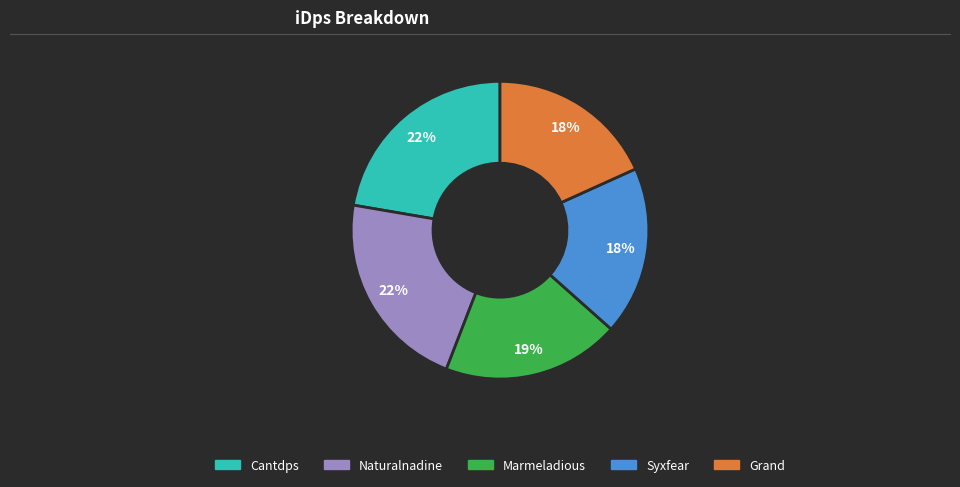

How many segments does this pie chart have?

5